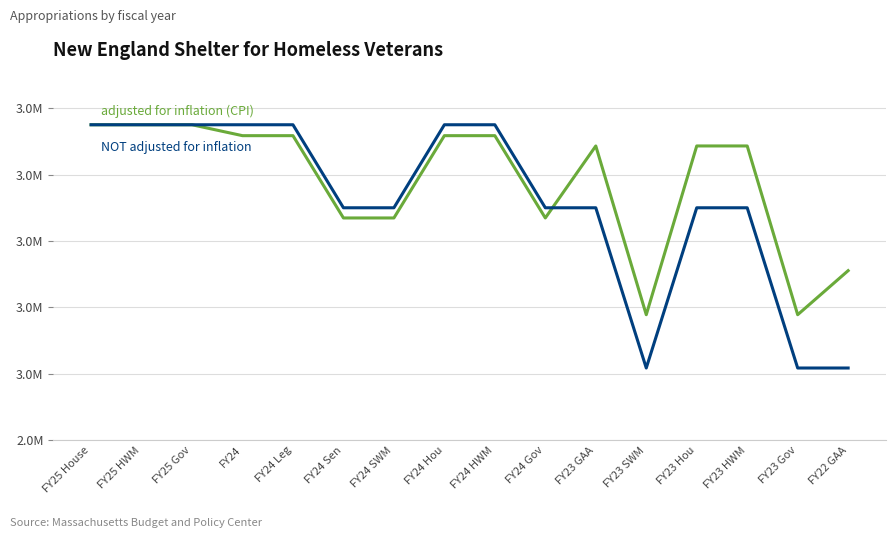

Does the chart have visible grid lines?

Yes